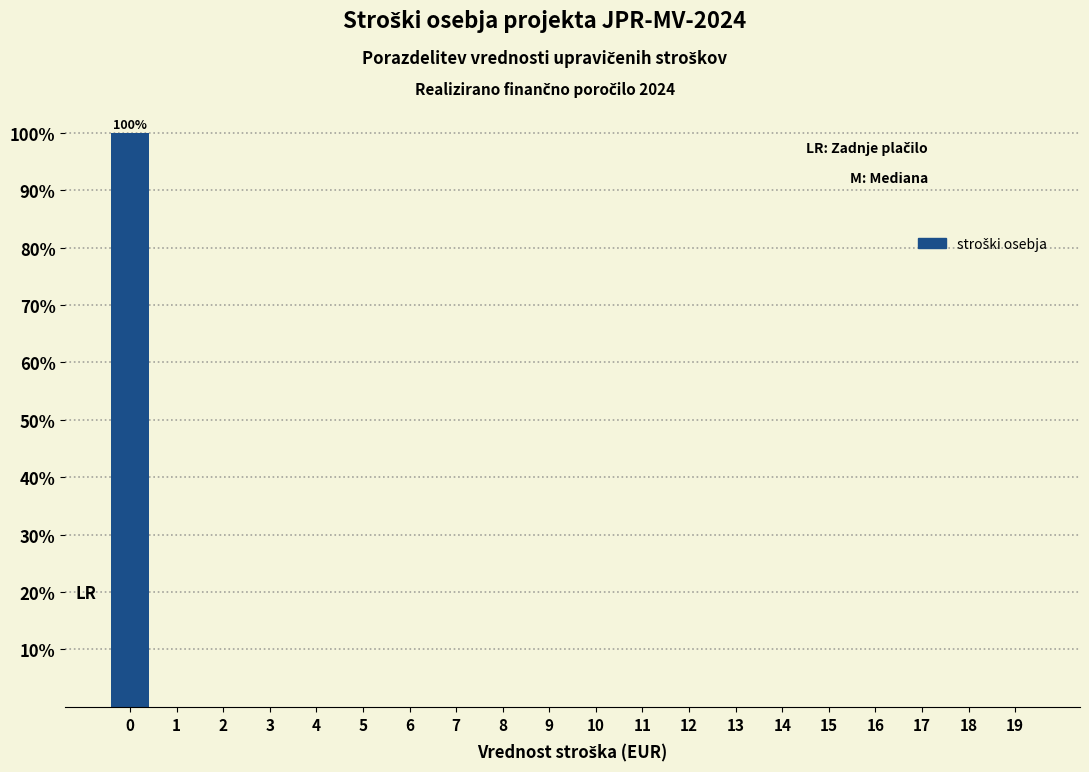

Reading right to left, what are all the values shown in this chart?

19=0	18=0	17=0	16=0	15=0	14=0	13=0	12=0	11=0	10=0	9=0	8=0	7=0	6=0	5=0	4=0	3=0	2=0	1=0	0=100